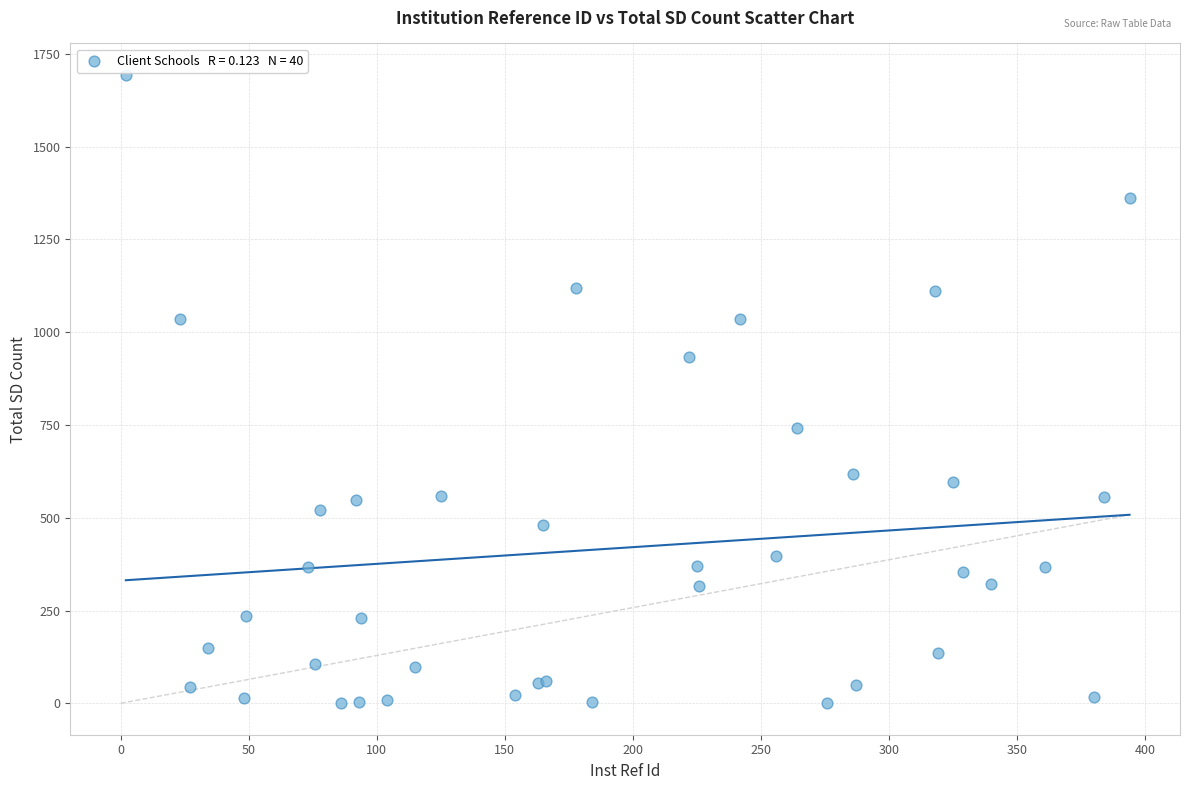

What Y value in the scatter plot is closest to 847?

932